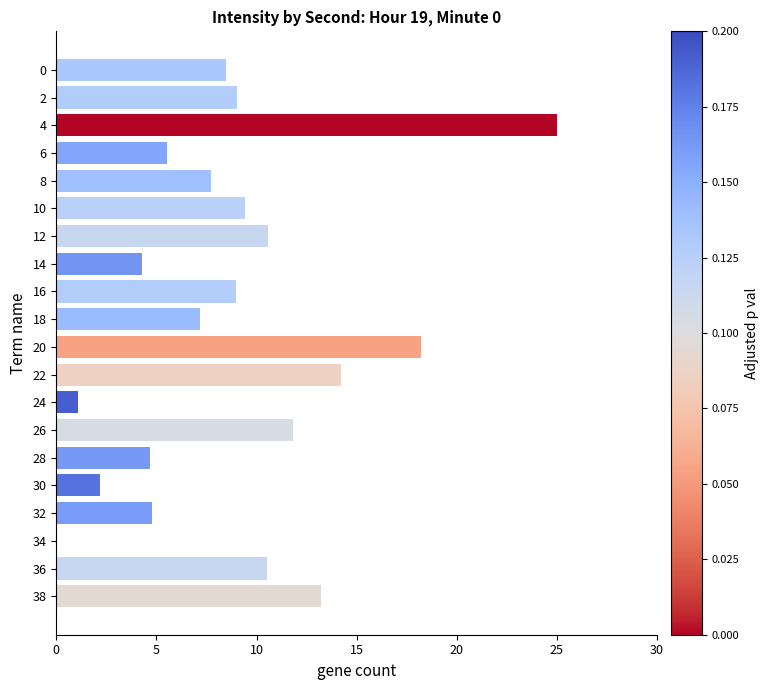

What is the maximum value shown in the chart?

25.0